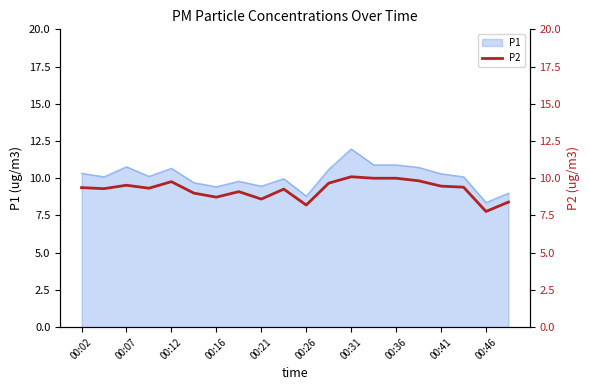

What is the lowest value of the P1 series?

8.4